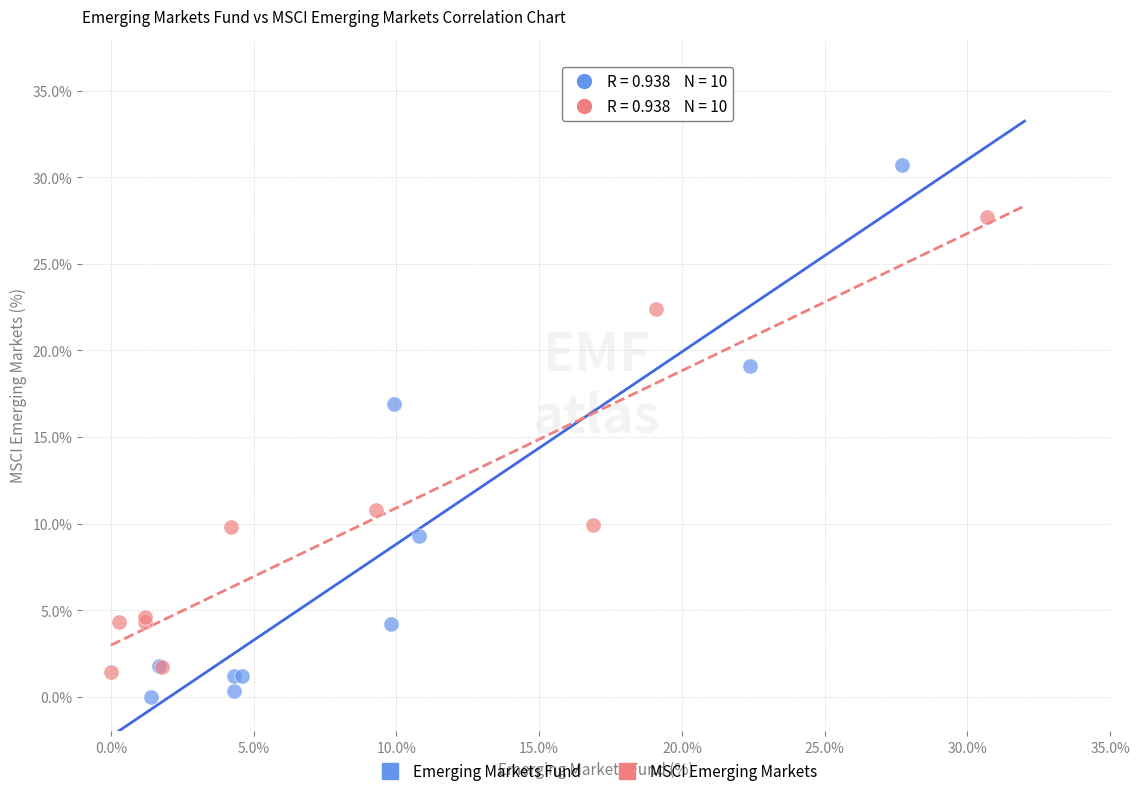

Which series has the widest spread of Y values?

Emerging Markets Fund